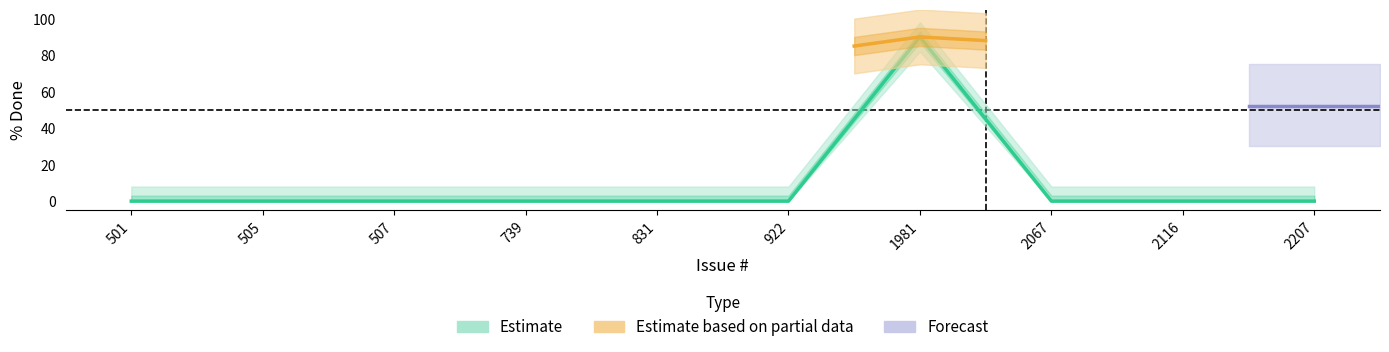

What is the average value?

9